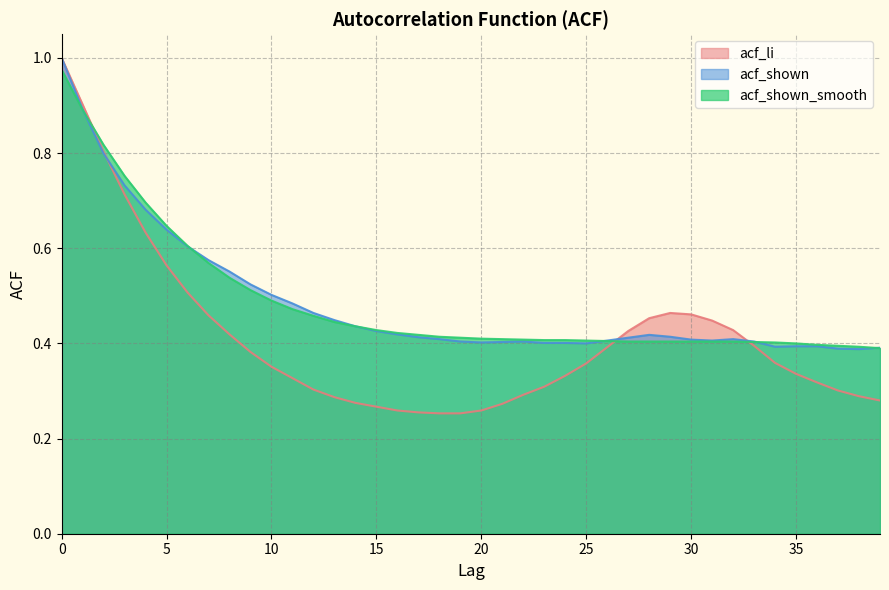

Rank the series by their maximum value, from highest to lowest.

acf_li, acf_shown, acf_shown_smooth